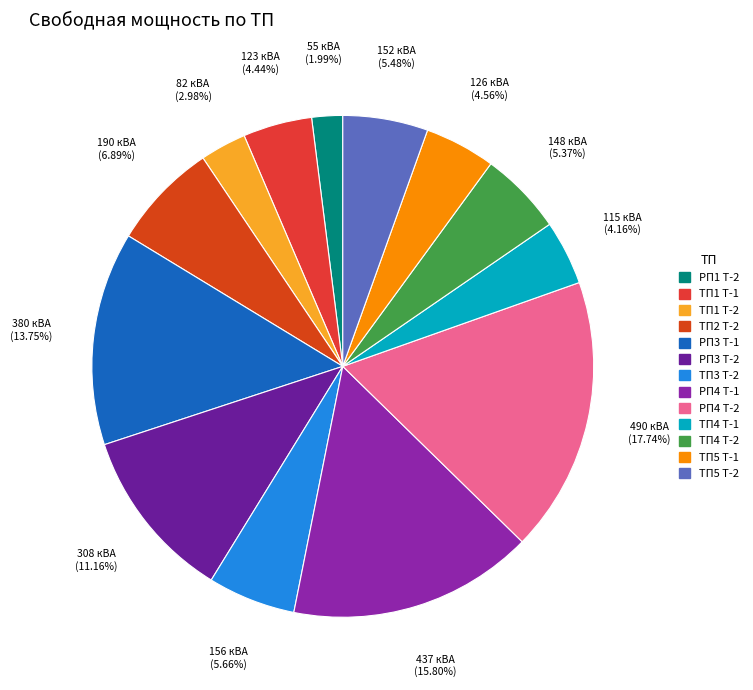

Is there a majority slice in this chart?

No